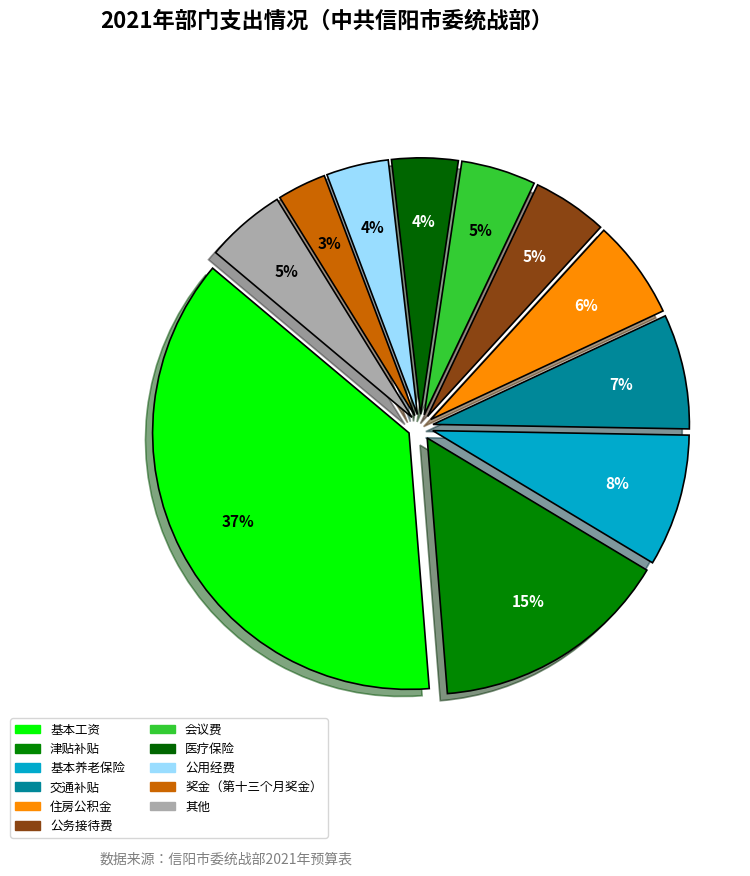

To the nearest percent, what percentage of the pie is 津贴补贴?

15%